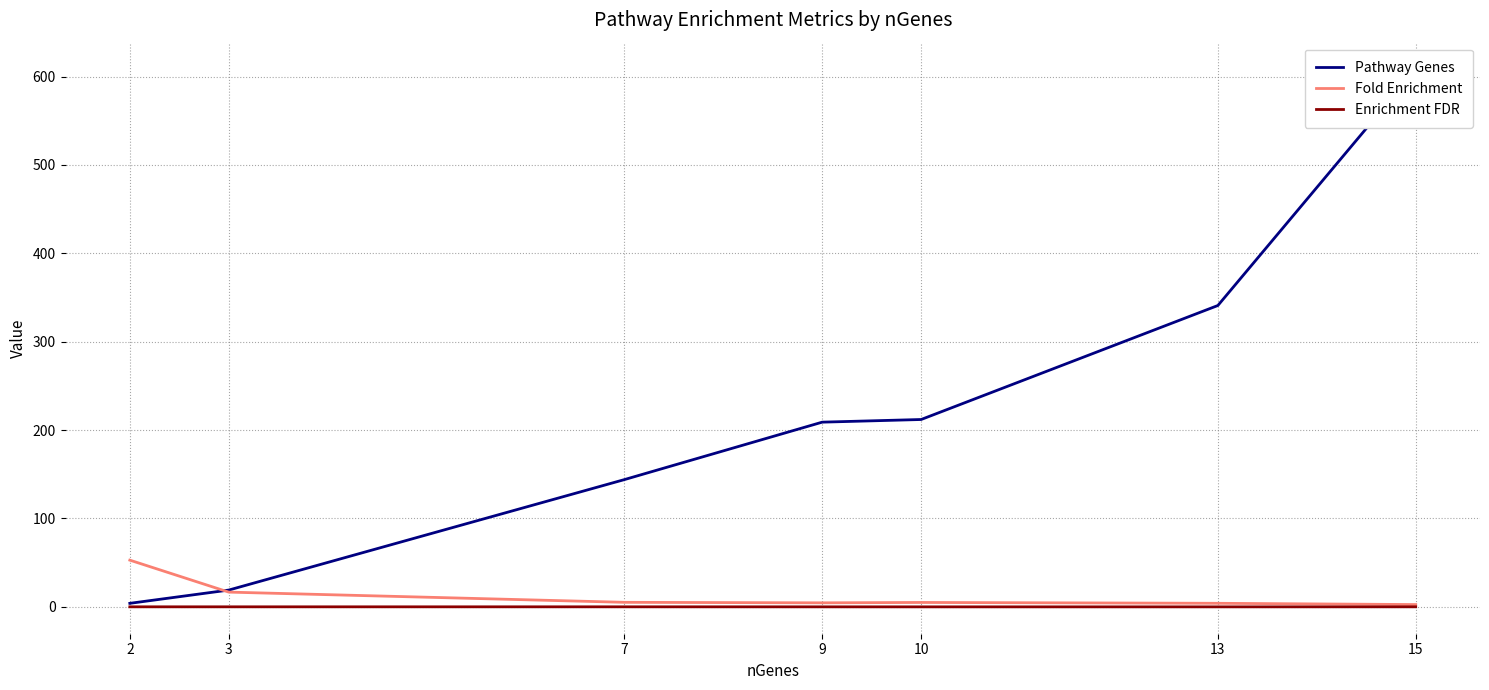

At 13, list the series in order from largest to smallest.

Pathway Genes, Fold Enrichment, Enrichment FDR